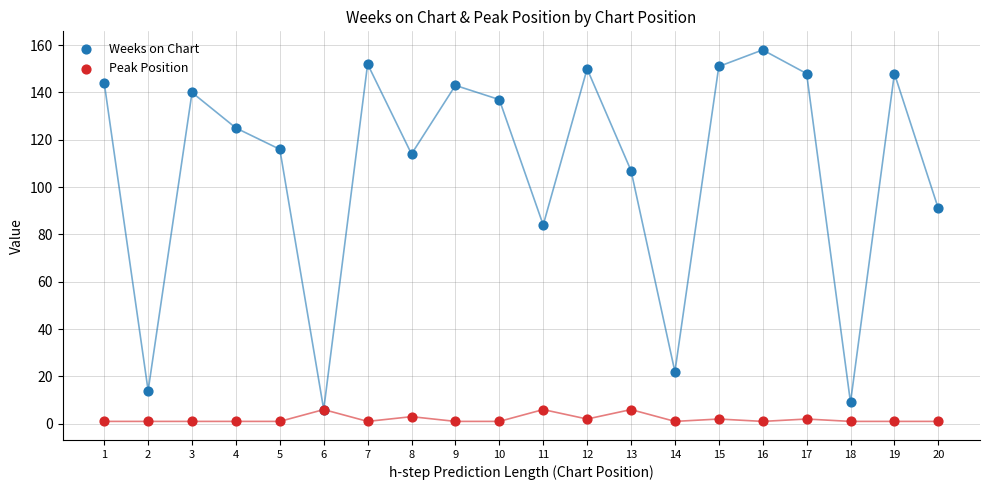

In the Weeks on Chart series, what Y value is closest to 82?

84